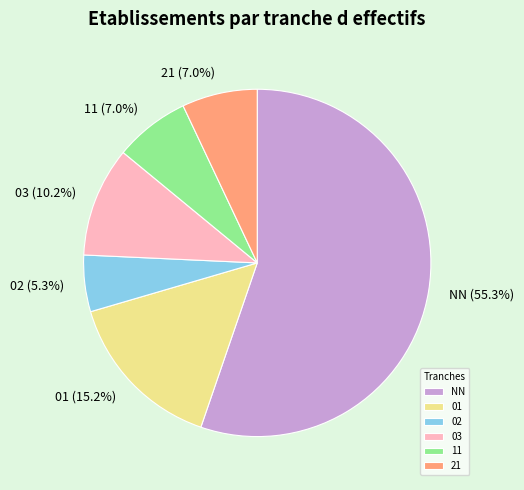

What is the largest slice in the pie chart?

NN